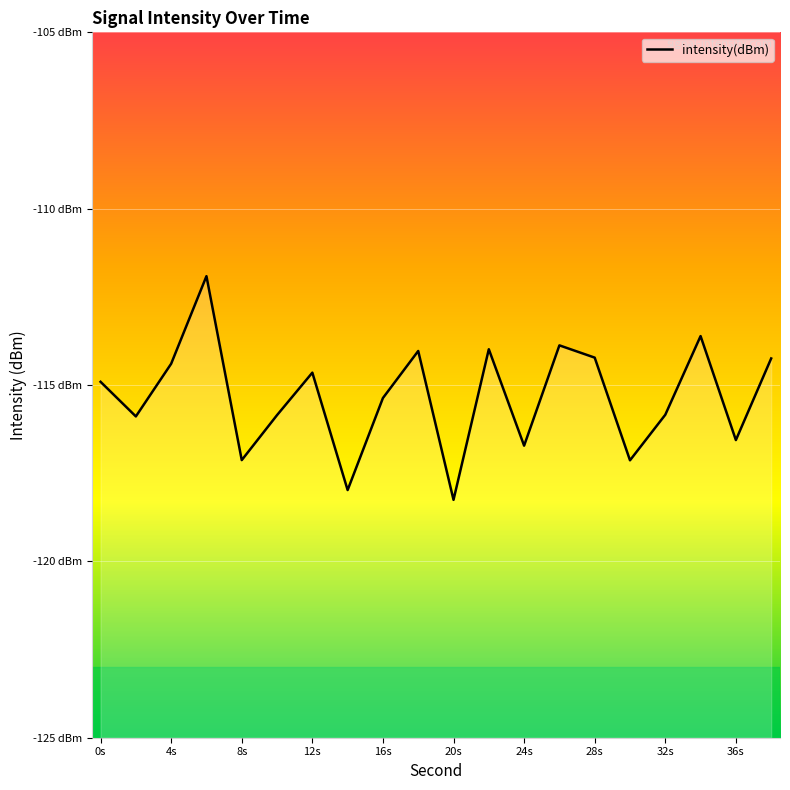

True or false: the data has more than 1 interior local peaks.

True